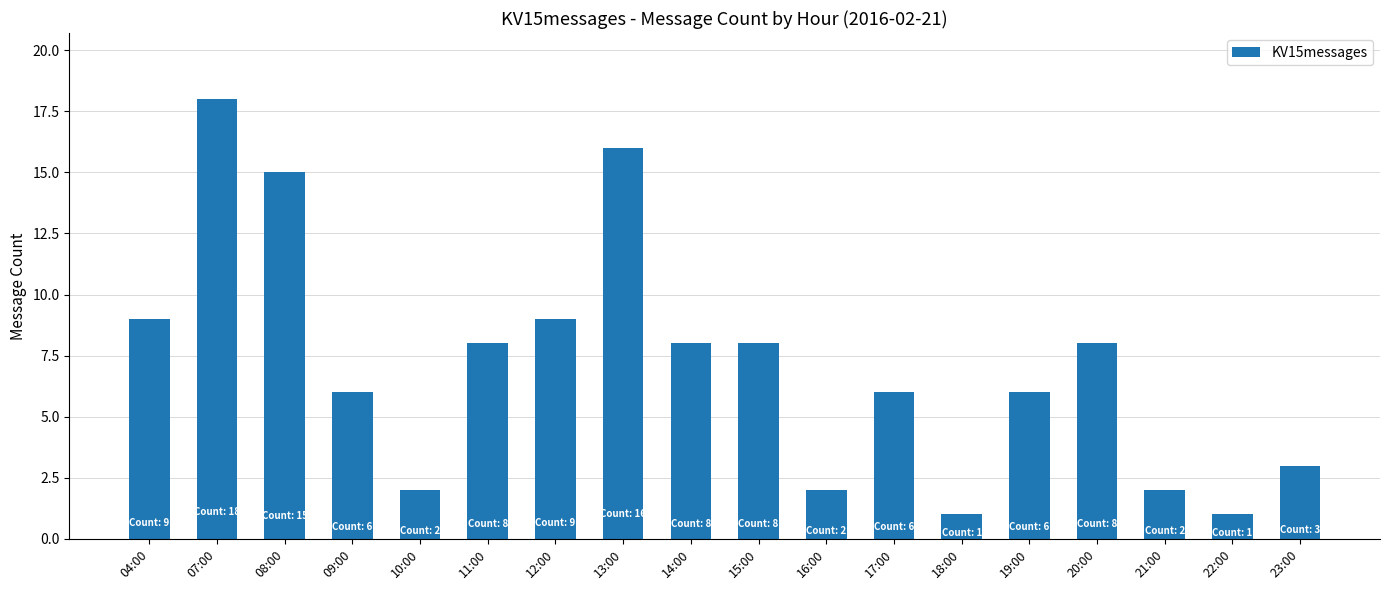

What is the difference between the values at 07:00 and 08:00?

3